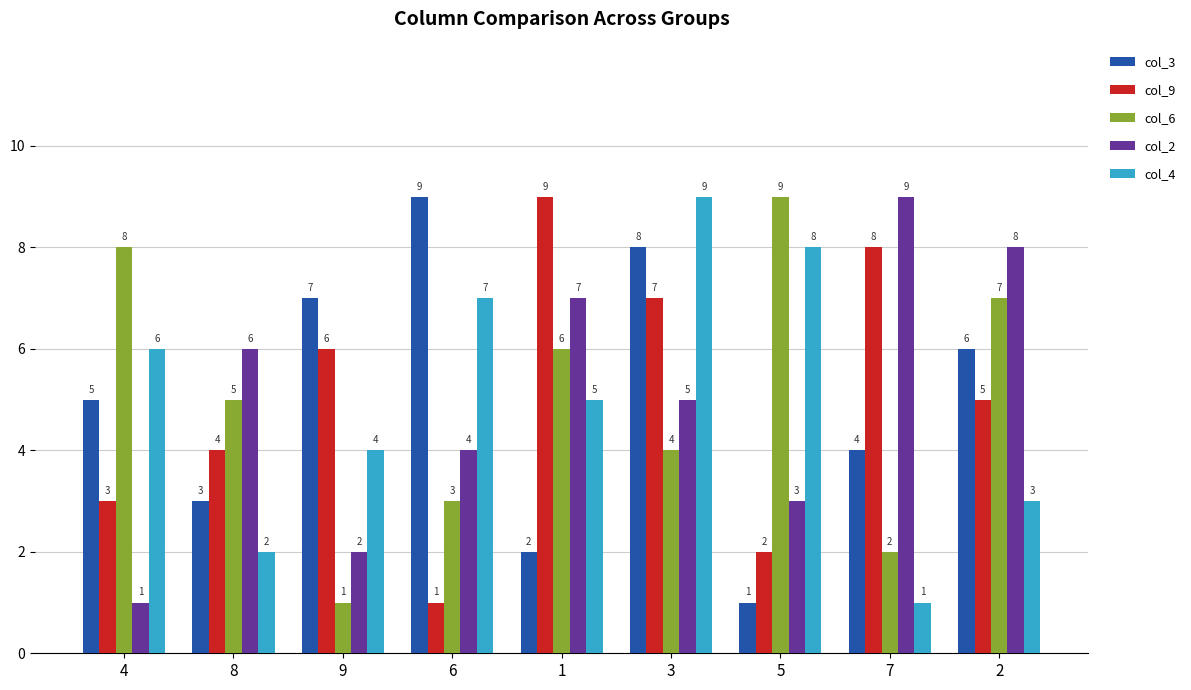

What is the label of the 8th bar from the left?

7